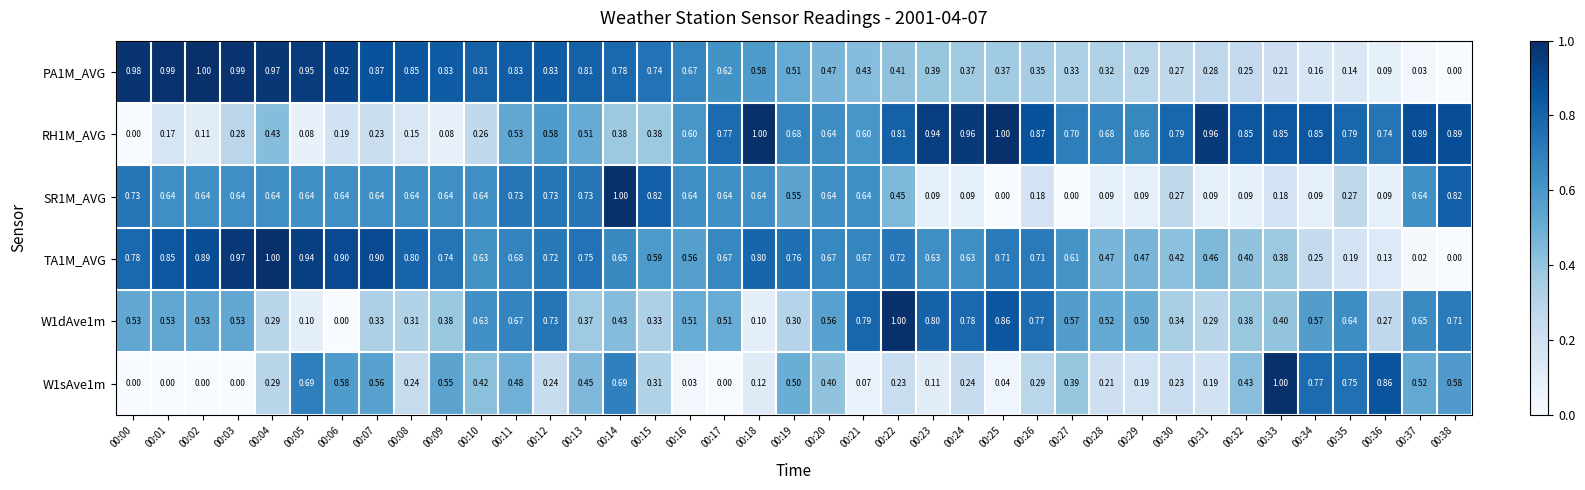

Which series changed the most between 00:23 and 00:30?

W1dAve1m